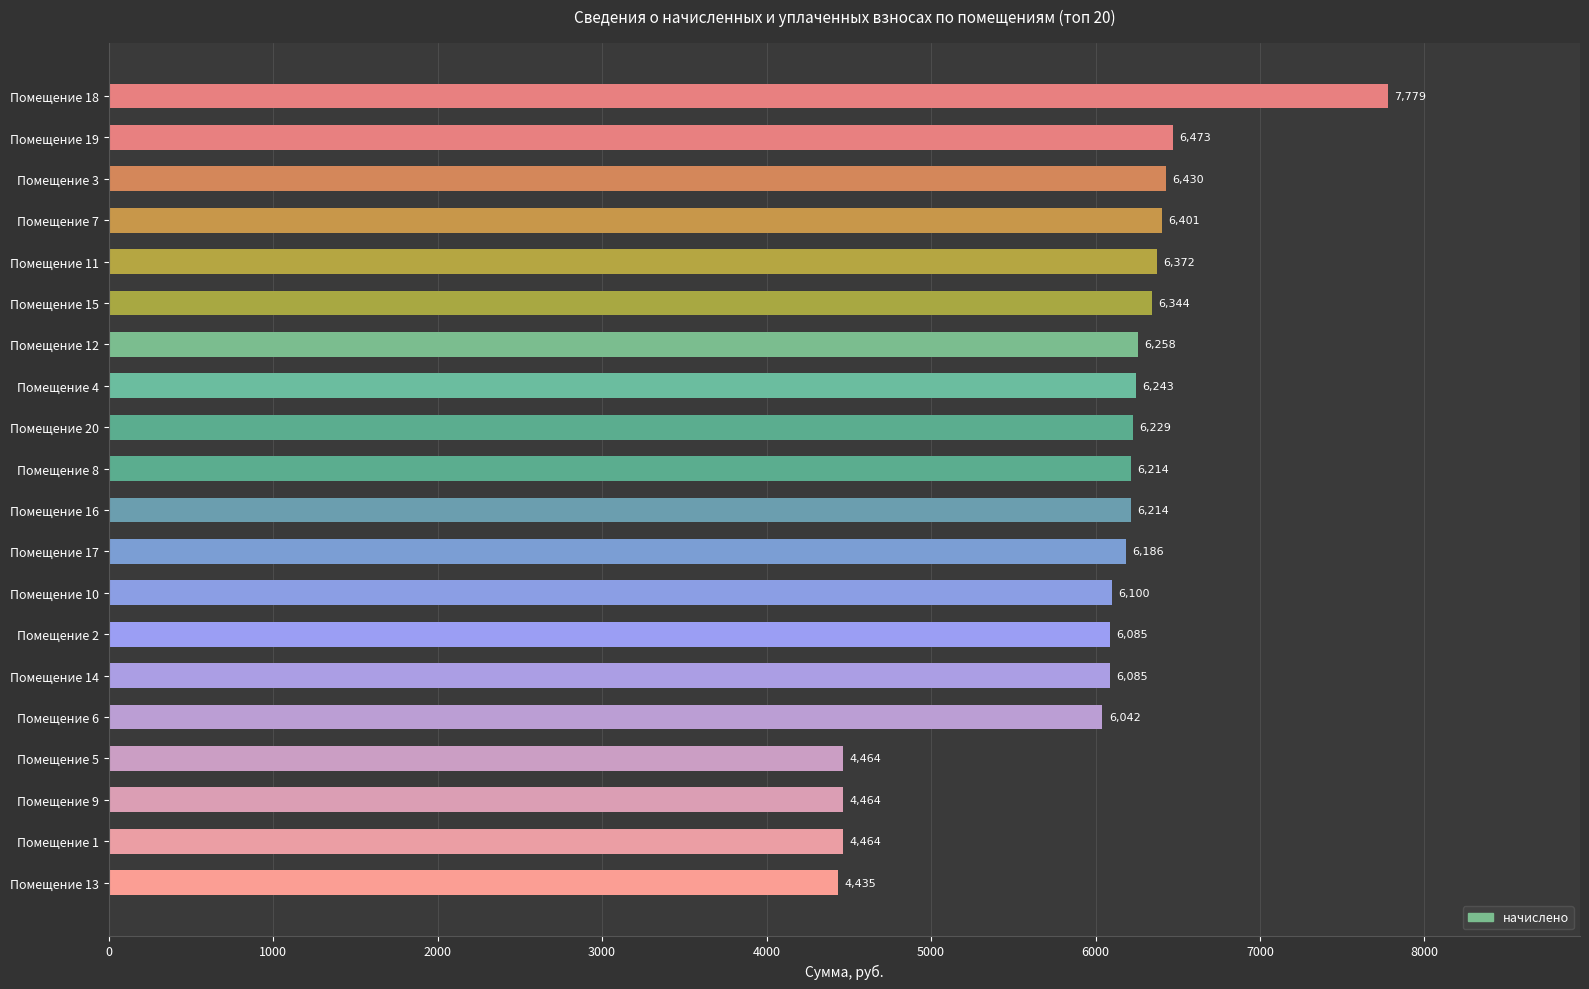

What position from the bottom is Помещение 13?

1